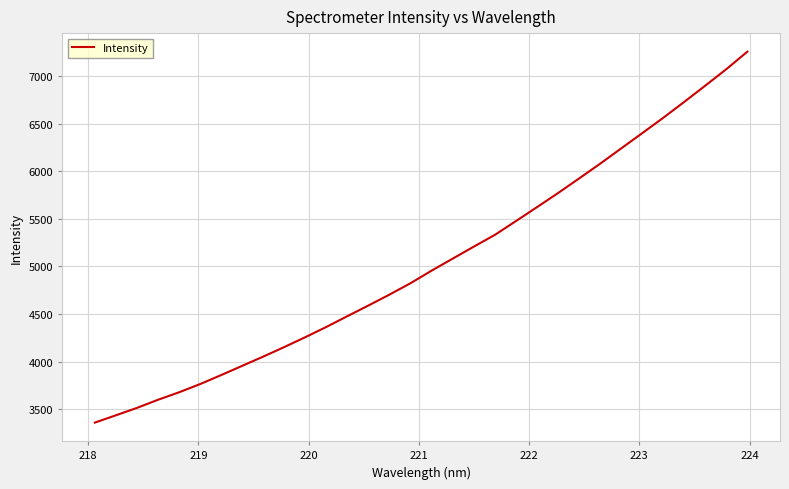

What is the average value?

5038.1